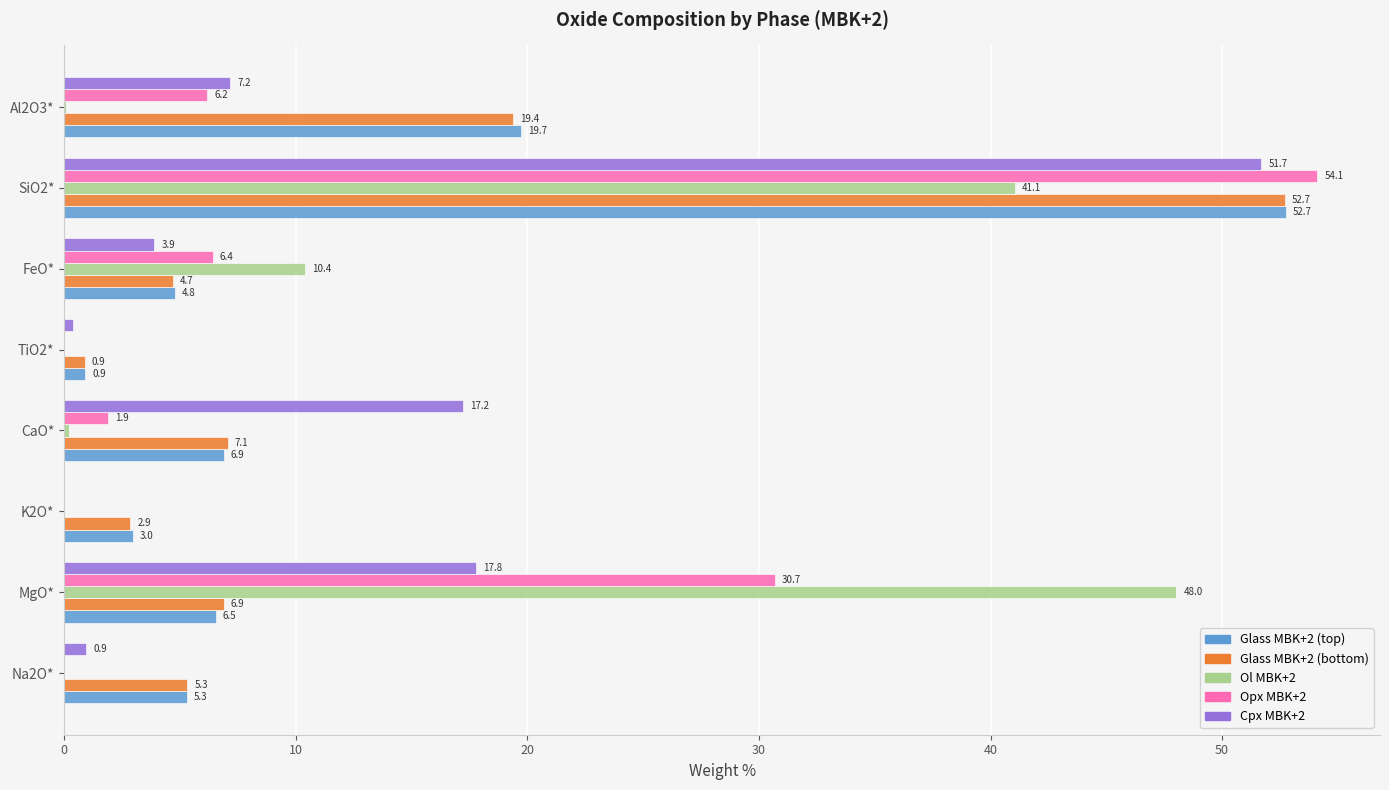

What is the maximum value shown in the chart?

54.1